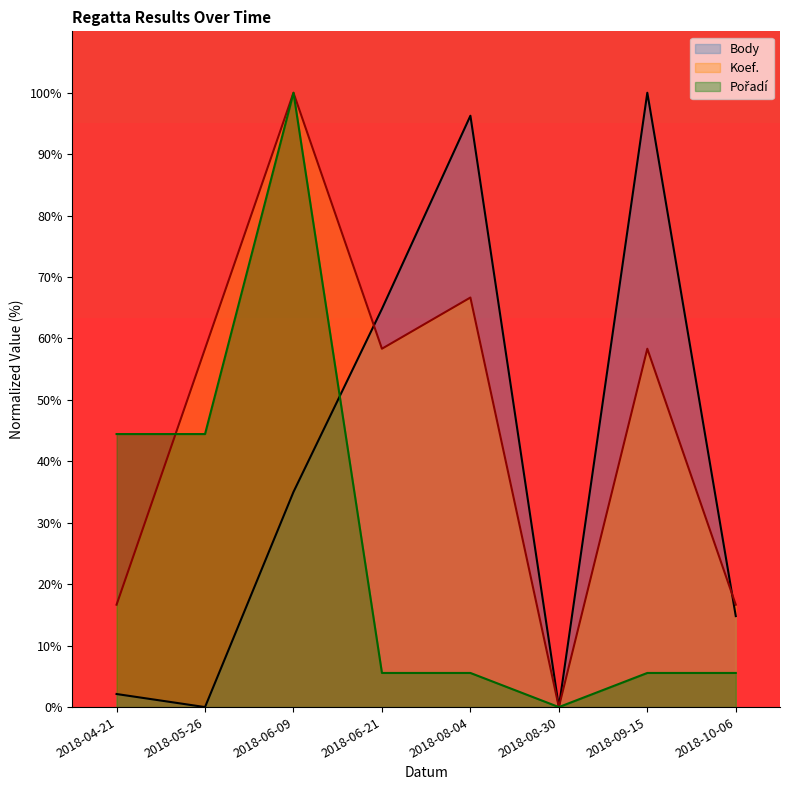

How many intersections are there between Koef. and Pořadí?

1